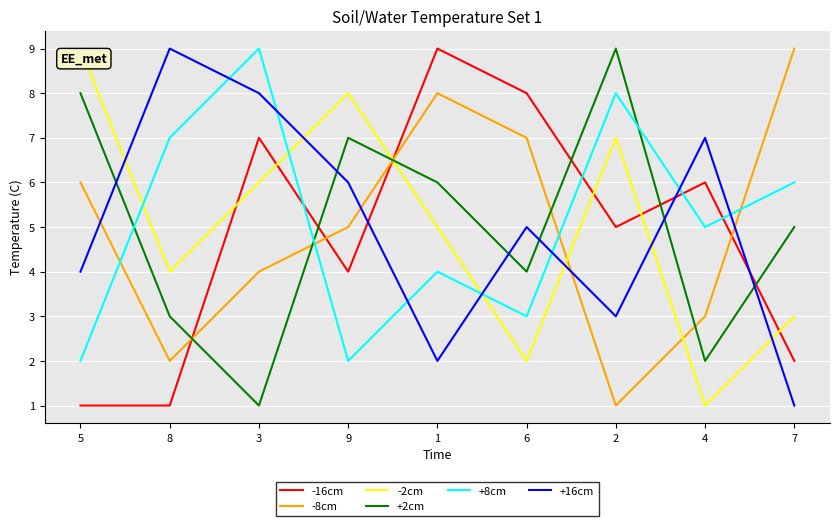

At which category is the sum across all series the highest?

3